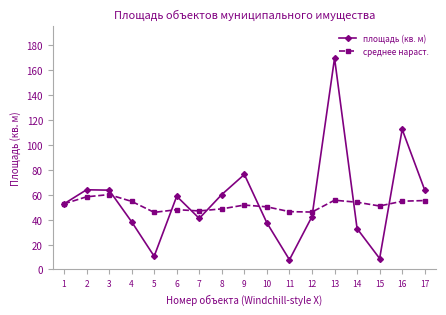

List the series in order of their overall mean, lowest first.

среднее нараст., площадь (кв. м)